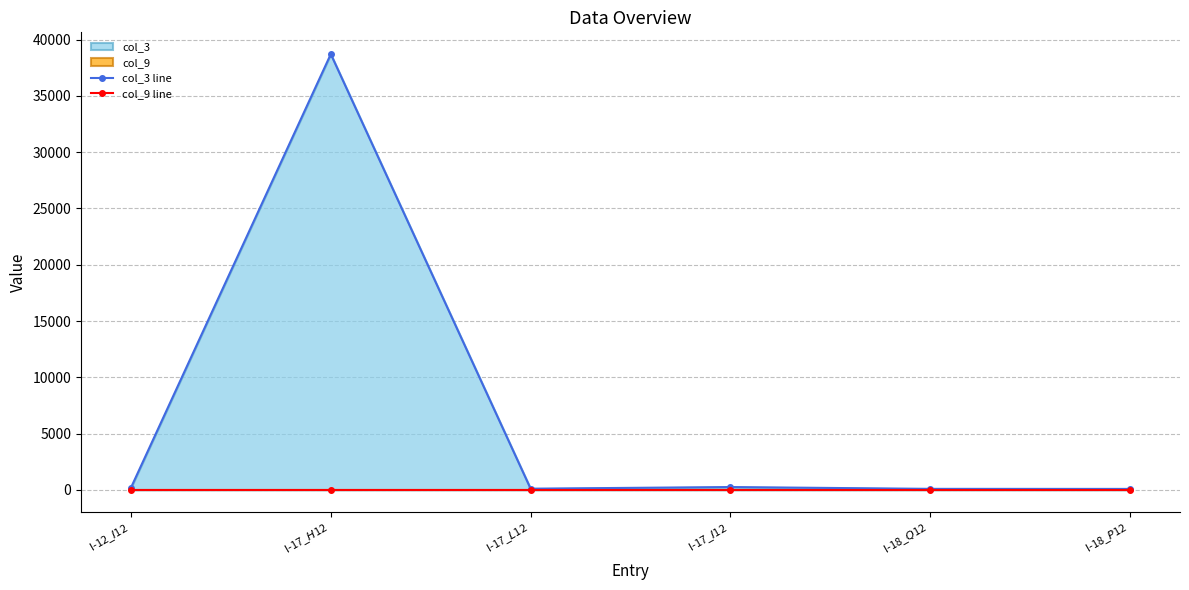

What is the value of the col_3 line point at the 3rd from the left?

103.8